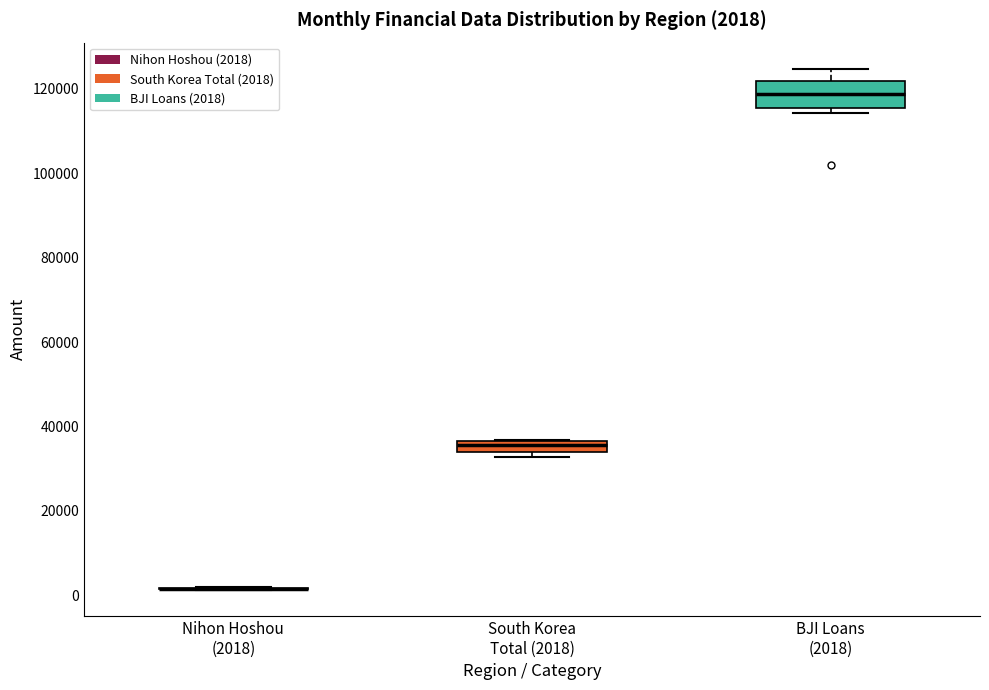

Comparing the boxes themselves (not the whiskers), which one is the tallest?

BJI Loans (2018)